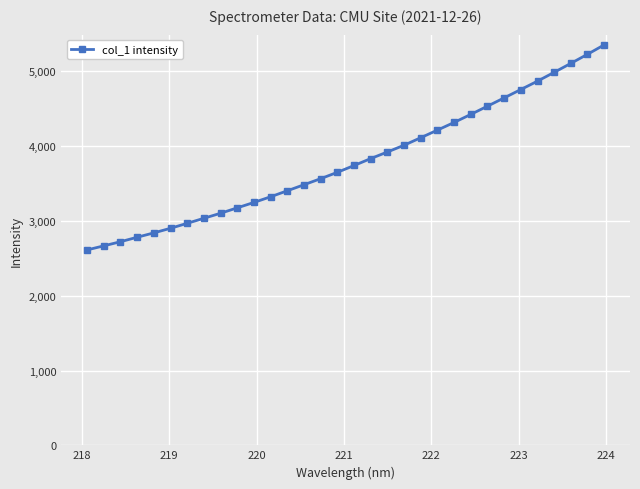

What is the smallest value displayed?

2612.4